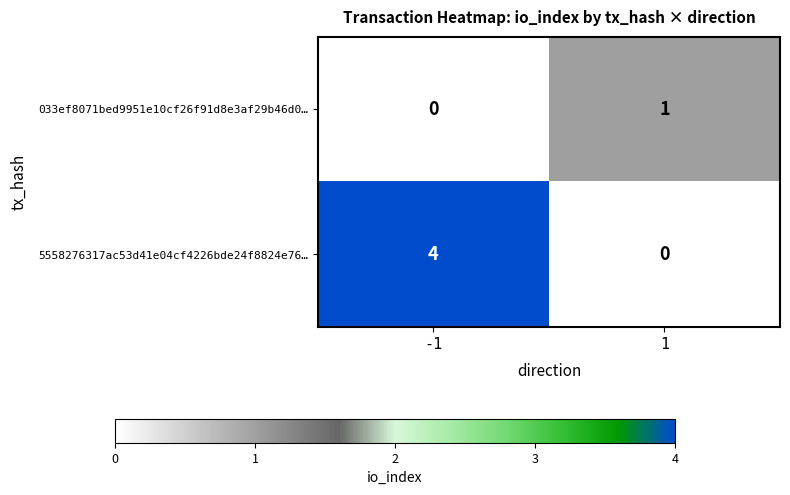

Which series has the largest range (max minus min)?

5558276317ac53d41e04cf4226bde24f8824e76…